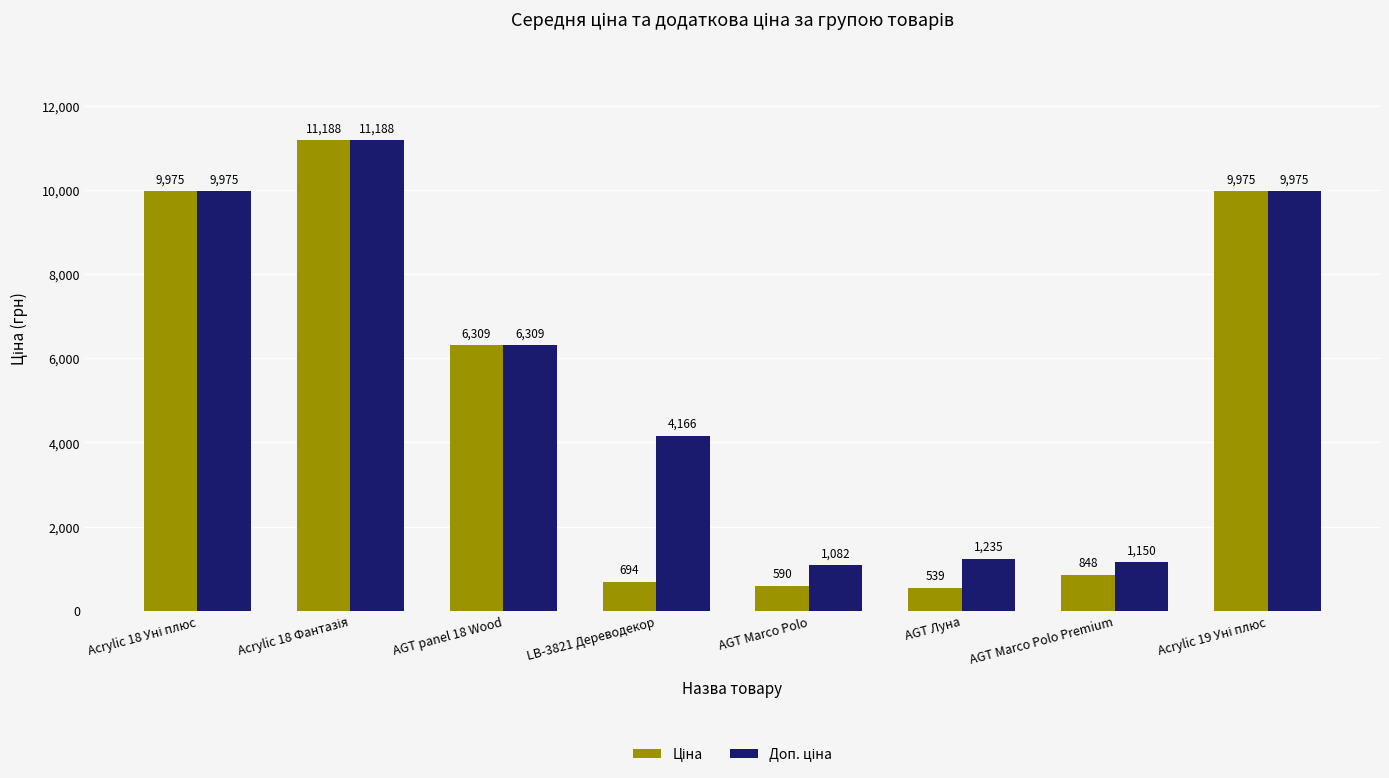

At how many categories does at least one series exceed 3918?

5